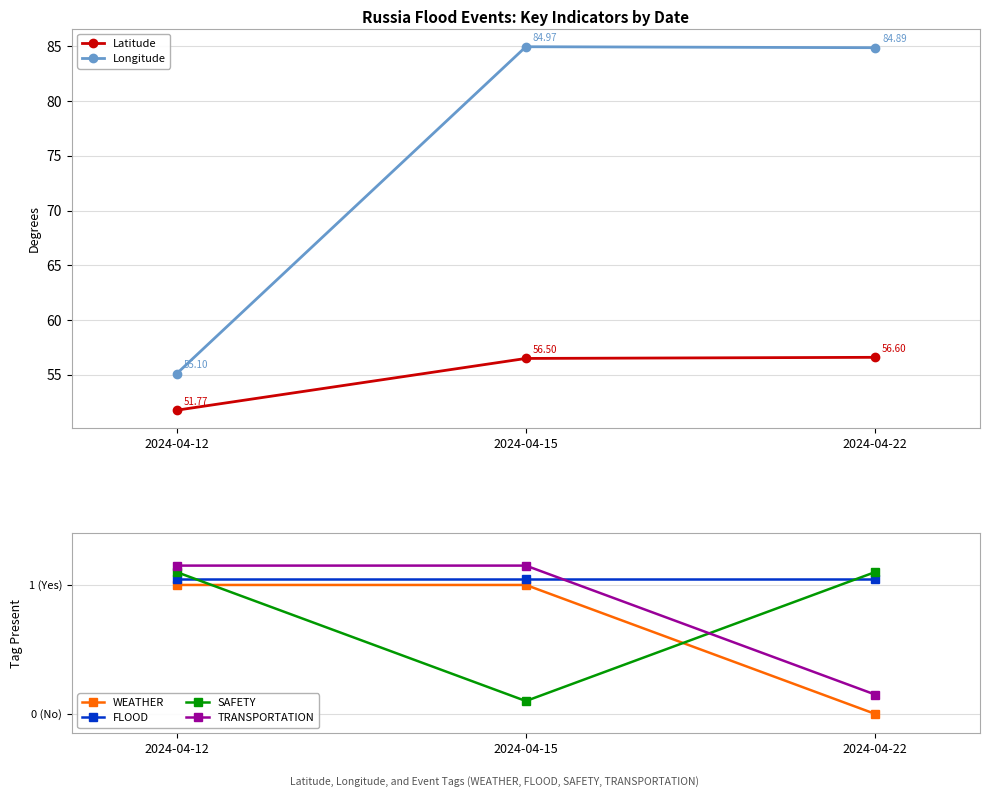

What is the minimum value for TRANSPORTATION?

0.1